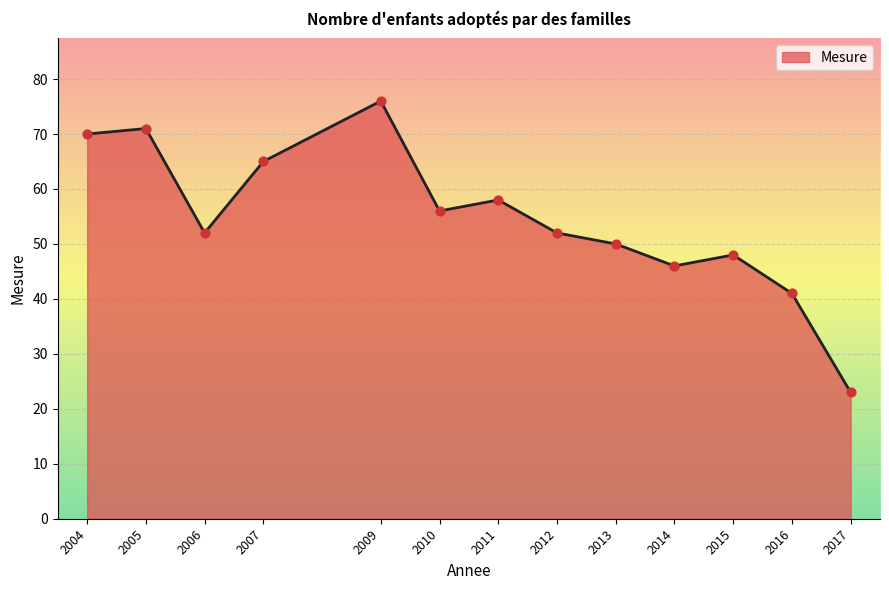

What is the ratio of the value at 2009 to the value at 2015?

1.6